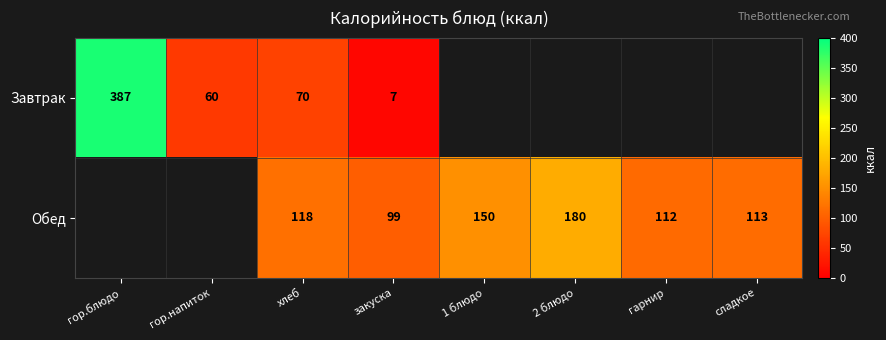

What is the difference between the Обед values at сладкое and 1 блюдо?

37